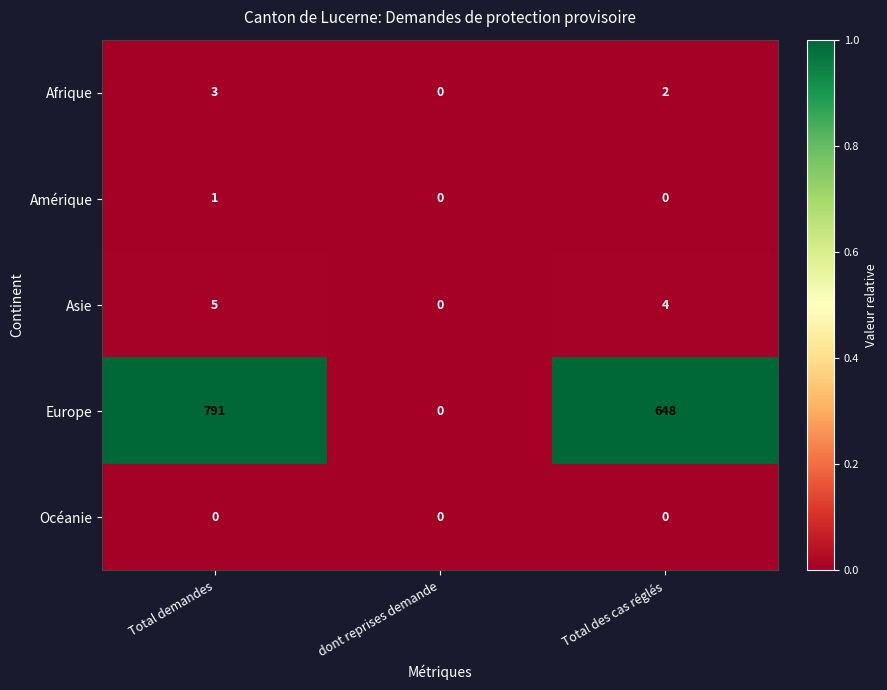

Reading left to right, transcribe all the data shown in this chart.

Afrique: Total demandes=3	dont reprises demande=0	Total des cas réglés=2
Amérique: Total demandes=1	dont reprises demande=0	Total des cas réglés=0
Asie: Total demandes=5	dont reprises demande=0	Total des cas réglés=4
Europe: Total demandes=791	dont reprises demande=0	Total des cas réglés=648
Océanie: Total demandes=0	dont reprises demande=0	Total des cas réglés=0